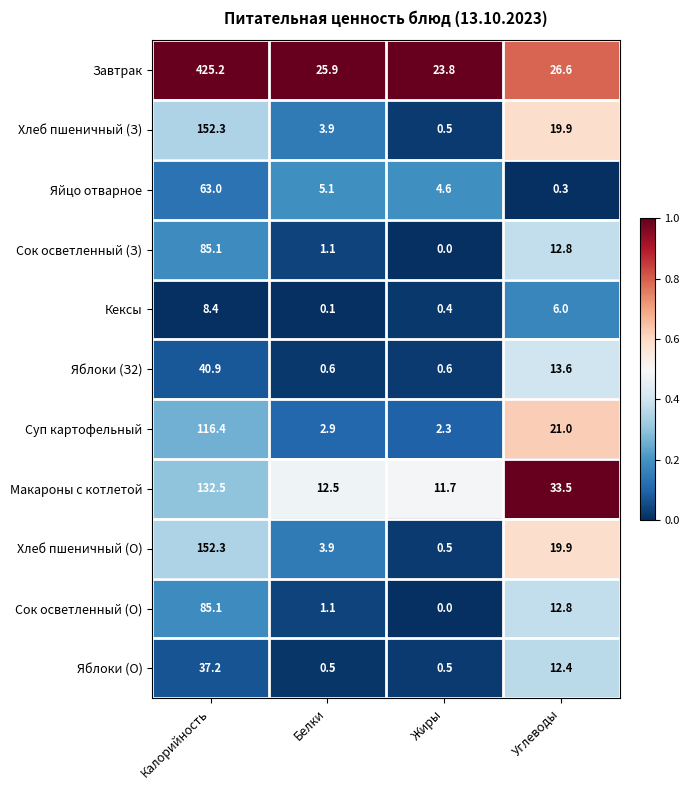

What is the spread (max minus min) of values at Белки?

25.8